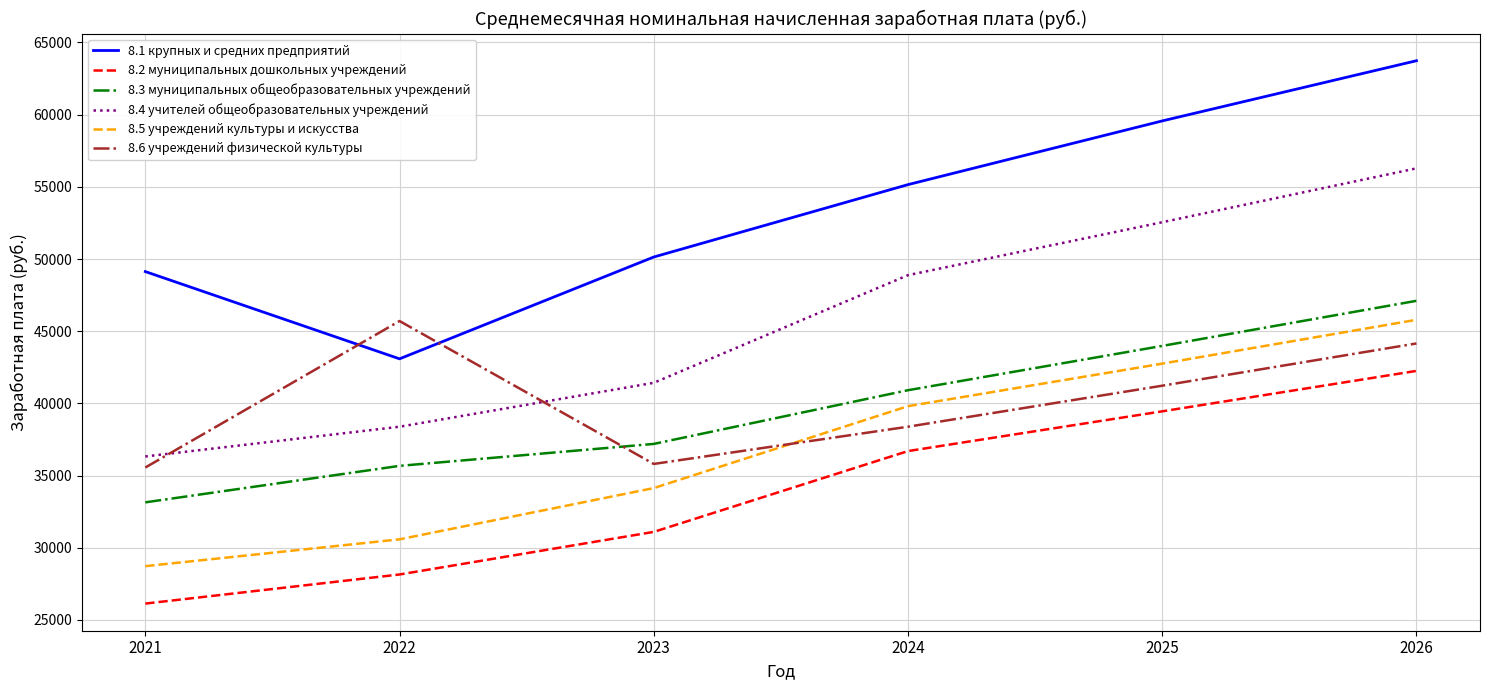

At which category is the sum across all series the highest?

2026